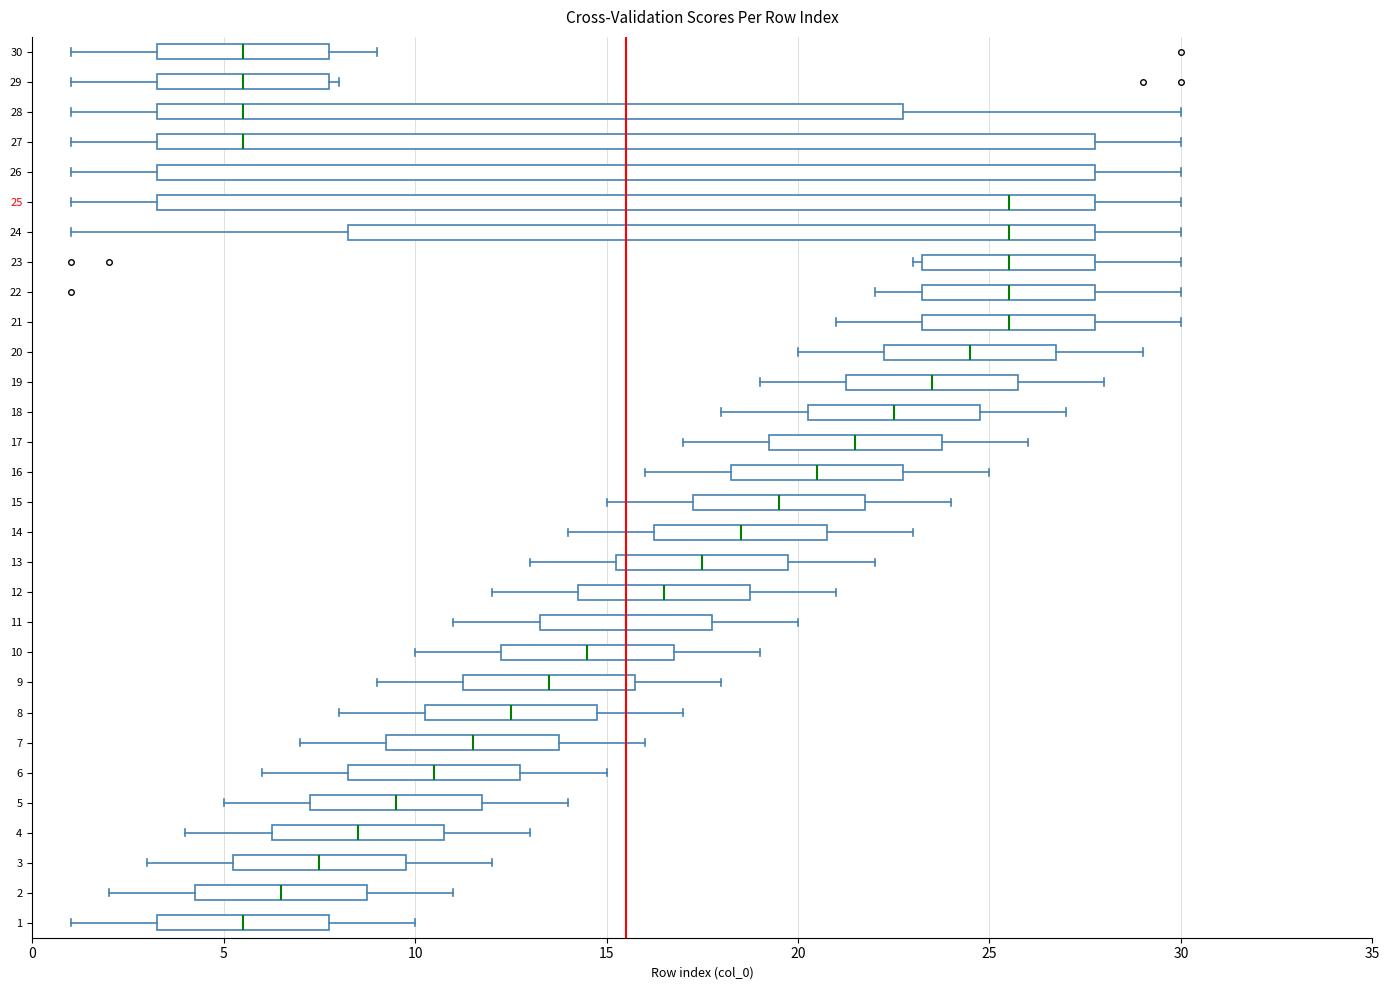

Reading bottom to top, read every box against the x-axis: the position of its median line, the range the box covers, and the ends of its whiskers. The values are not printed on the chart, so give them approximately, as read against the axis.

1: median 5.5, box 3.5 to 8.0, whiskers 1.0 to 10.0
2: median 6.5, box 4.5 to 9.0, whiskers 2.0 to 11.0
3: median 7.5, box 5.5 to 10.0, whiskers 3.0 to 12.0
4: median 8.5, box 6.5 to 11.0, whiskers 4.0 to 13.0
5: median 9.5, box 7.5 to 12.0, whiskers 5.0 to 14.0
6: median 10.5, box 8.5 to 13.0, whiskers 6.0 to 15.0
7: median 11.5, box 9.5 to 14.0, whiskers 7.0 to 16.0
8: median 12.5, box 10.5 to 15.0, whiskers 8.0 to 17.0
9: median 13.5, box 11.5 to 16.0, whiskers 9.0 to 18.0
10: median 14.5, box 12.5 to 17.0, whiskers 10.0 to 19.0
11: median 15.5, box 13.5 to 18.0, whiskers 11.0 to 20.0
12: median 16.5, box 14.5 to 19.0, whiskers 12.0 to 21.0
13: median 17.5, box 15.5 to 20.0, whiskers 13.0 to 22.0
14: median 18.5, box 16.5 to 21.0, whiskers 14.0 to 23.0
15: median 19.5, box 17.5 to 22.0, whiskers 15.0 to 24.0
16: median 20.5, box 18.5 to 23.0, whiskers 16.0 to 25.0
17: median 21.5, box 19.5 to 24.0, whiskers 17.0 to 26.0
18: median 22.5, box 20.5 to 25.0, whiskers 18.0 to 27.0
19: median 23.5, box 21.5 to 26.0, whiskers 19.0 to 28.0
20: median 24.5, box 22.5 to 27.0, whiskers 20.0 to 29.0
21: median 25.5, box 23.5 to 28.0, whiskers 21.0 to 30.0
22: median 25.5, box 23.5 to 28.0, whiskers 22.0 to 30.0
23: median 25.5, box 23.5 to 28.0, whiskers 23.0 to 30.0
24: median 25.5, box 8.5 to 28.0, whiskers 1.0 to 30.0
25: median 25.5, box 3.5 to 28.0, whiskers 1.0 to 30.0
26: median 15.5, box 3.5 to 28.0, whiskers 1.0 to 30.0
27: median 5.5, box 3.5 to 28.0, whiskers 1.0 to 30.0
28: median 5.5, box 3.5 to 23.0, whiskers 1.0 to 30.0
29: median 5.5, box 3.5 to 8.0, whiskers 1.0 to 8.0 (just right of the box's right edge)
30: median 5.5, box 3.5 to 8.0, whiskers 1.0 to 9.0